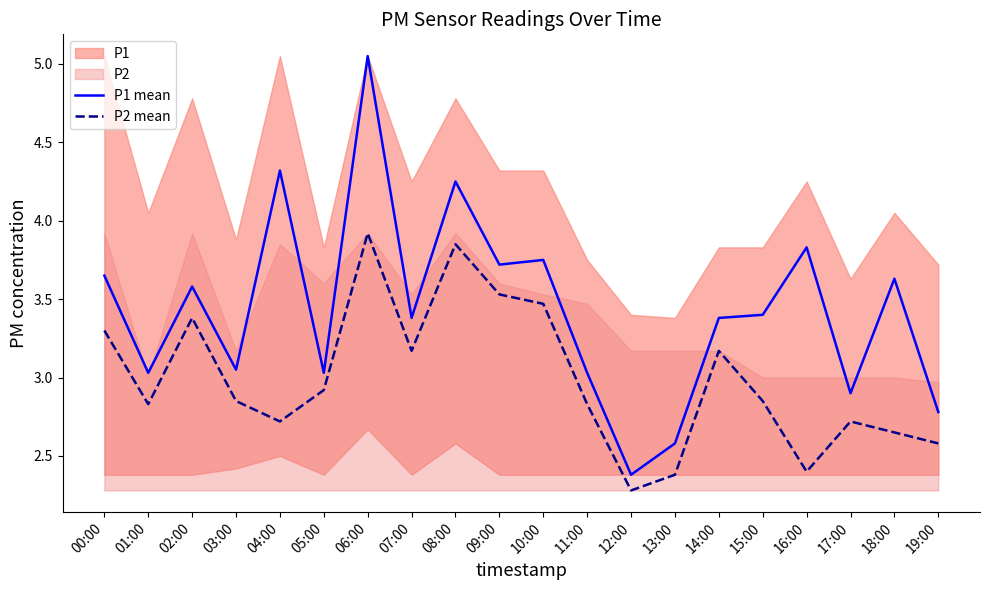

Is it true that P2 mean equals 2.3 at 12:00?

True